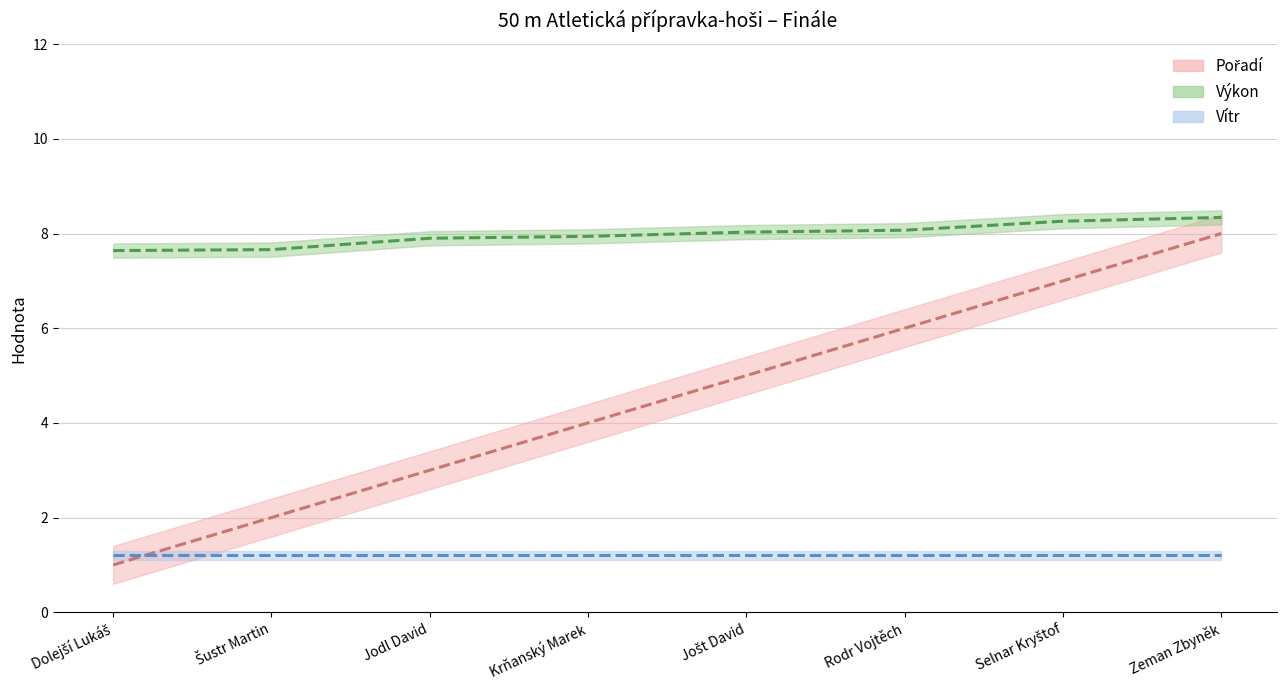

How many values in the Výkon series exceed 8?

4